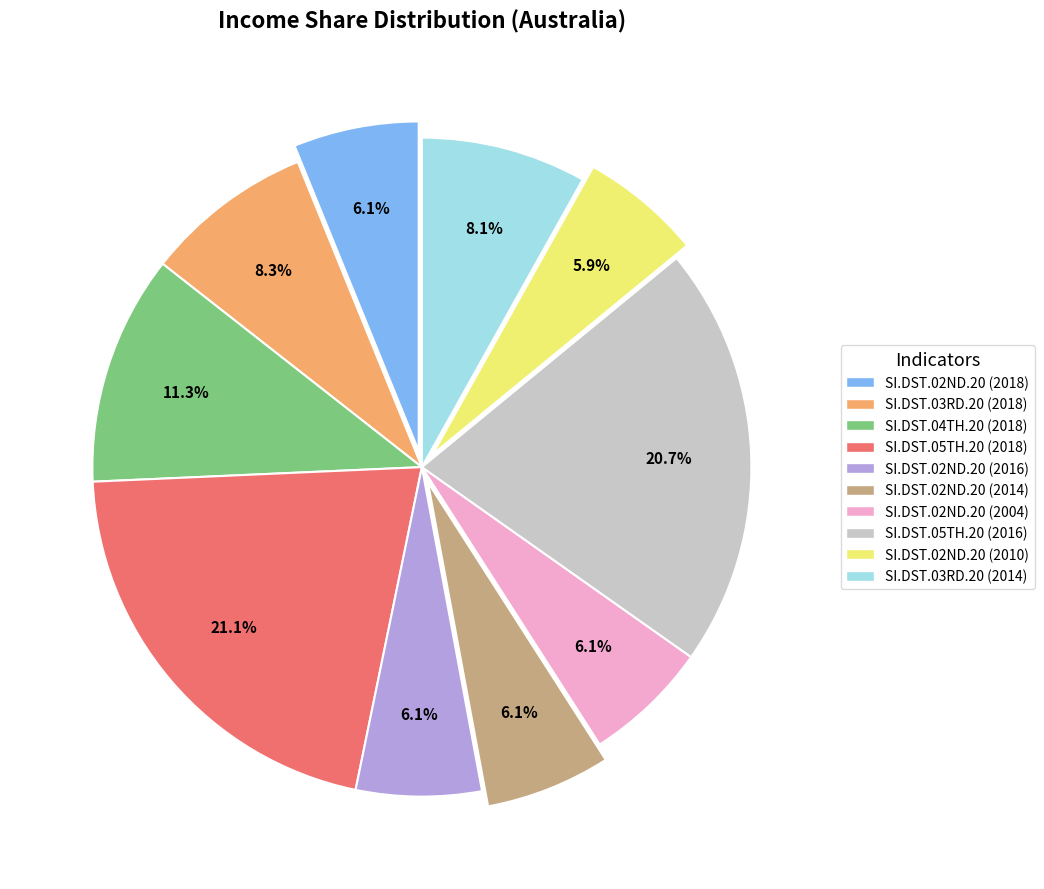

Does any single category account for the majority?

No